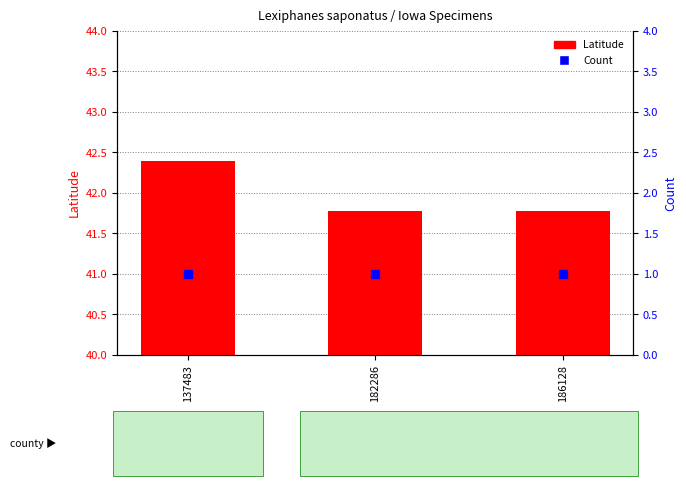

What is the average value of the Count series?

1.0